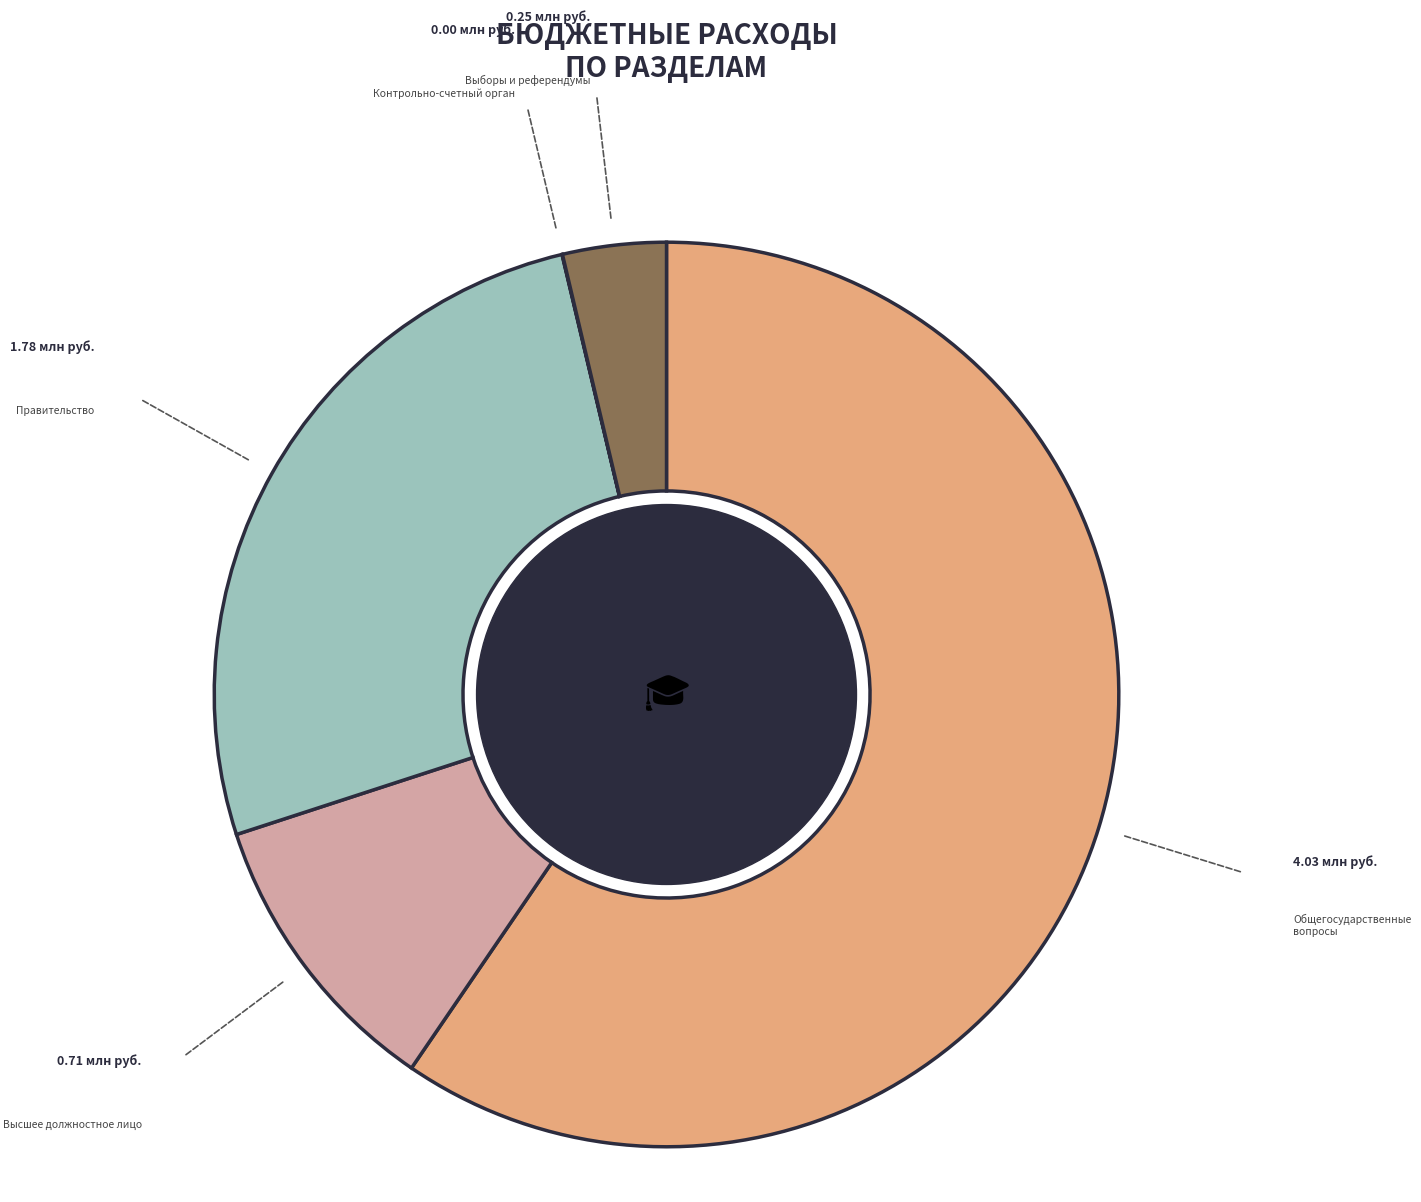

Between Правительство and Высшее должностное лицо, which is larger?

Правительство